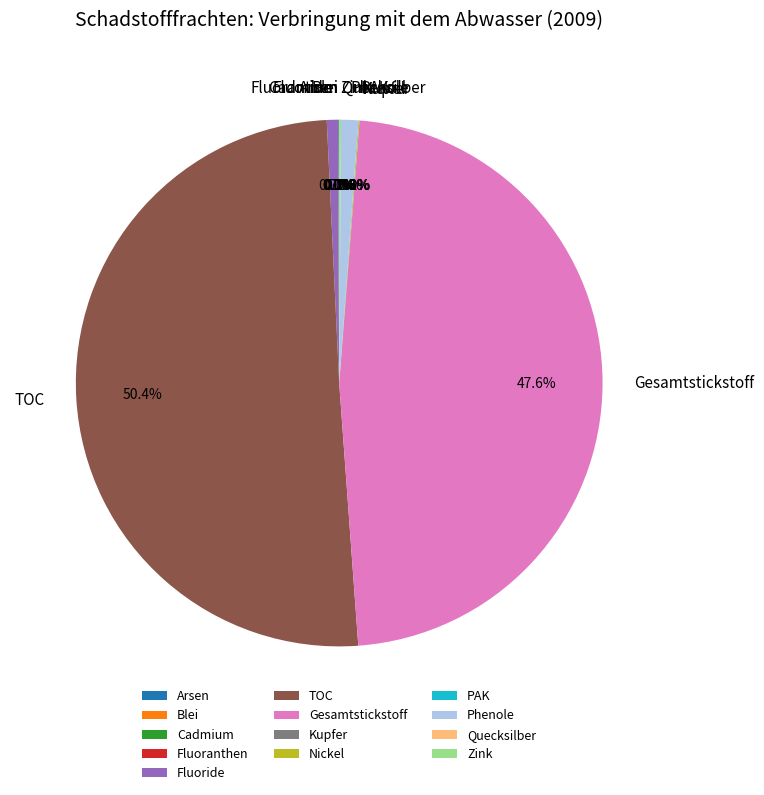

Which slice is the largest?

TOC